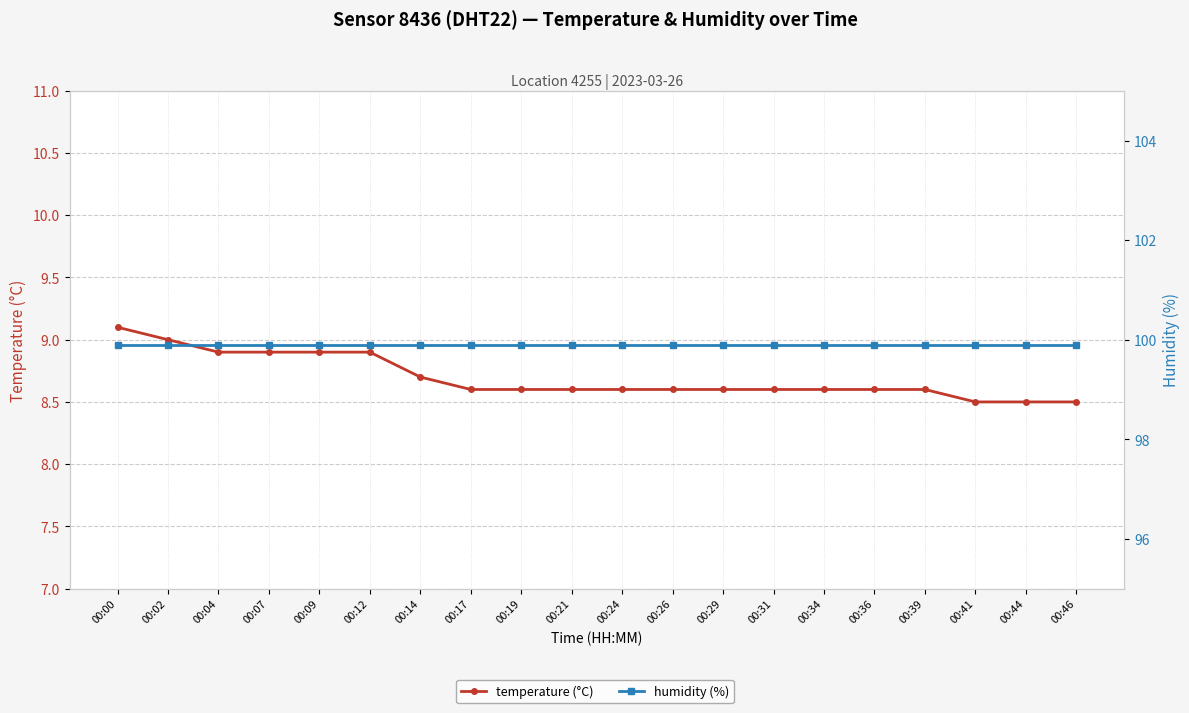

Is it true that temperature (°C) equals 8.6 at 00:31?

True